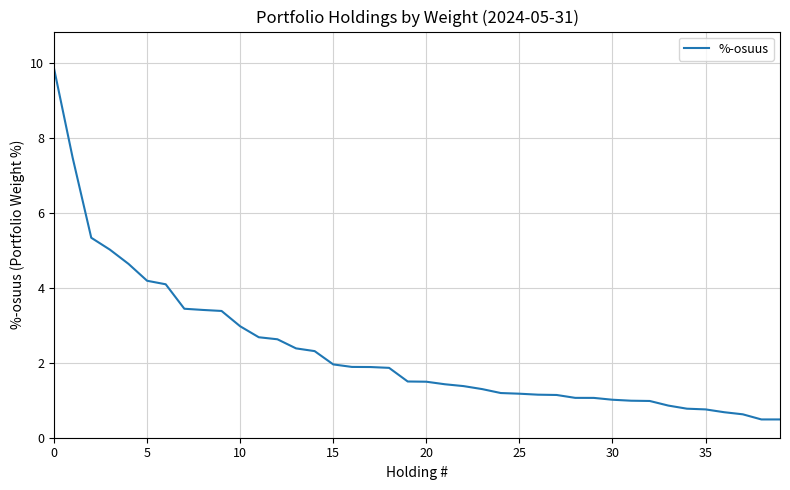

What is the difference between the maximum and minimum values?

9.4